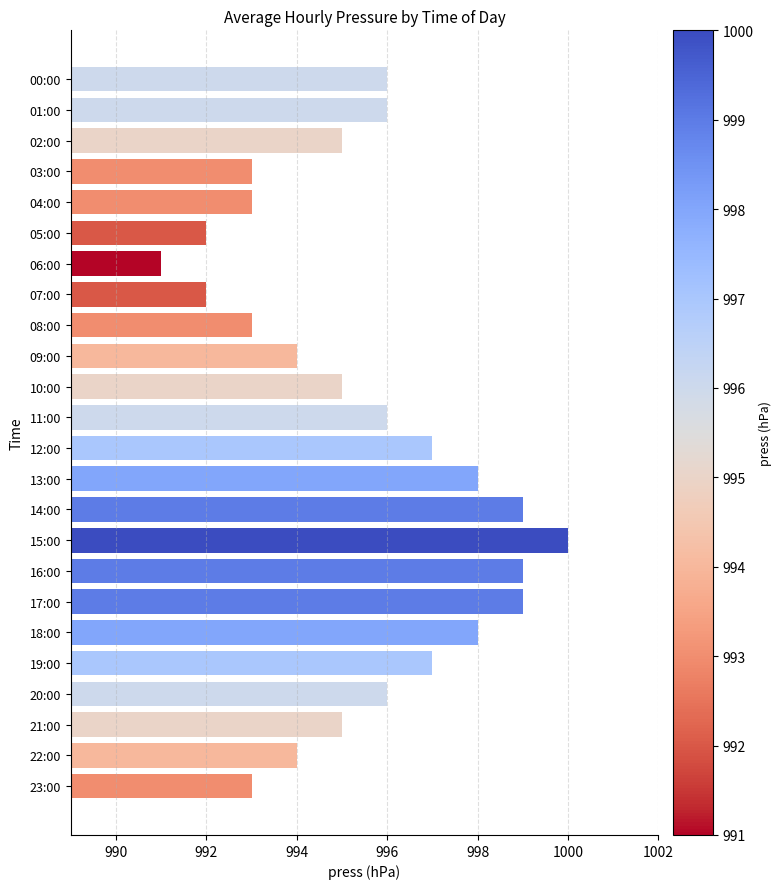

The value at 17:00 is 493. True or false?

False